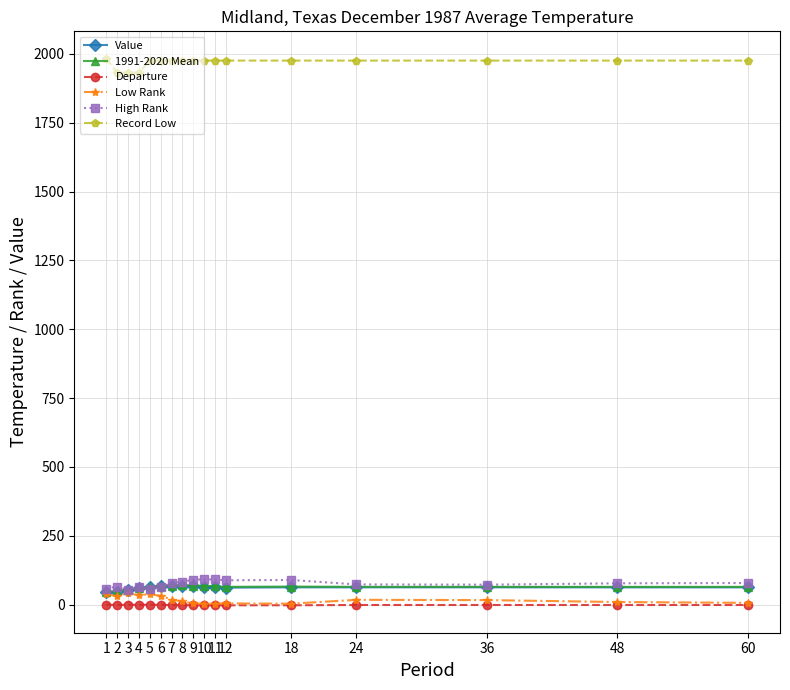

Which series has the largest total across all categories?

Record Low